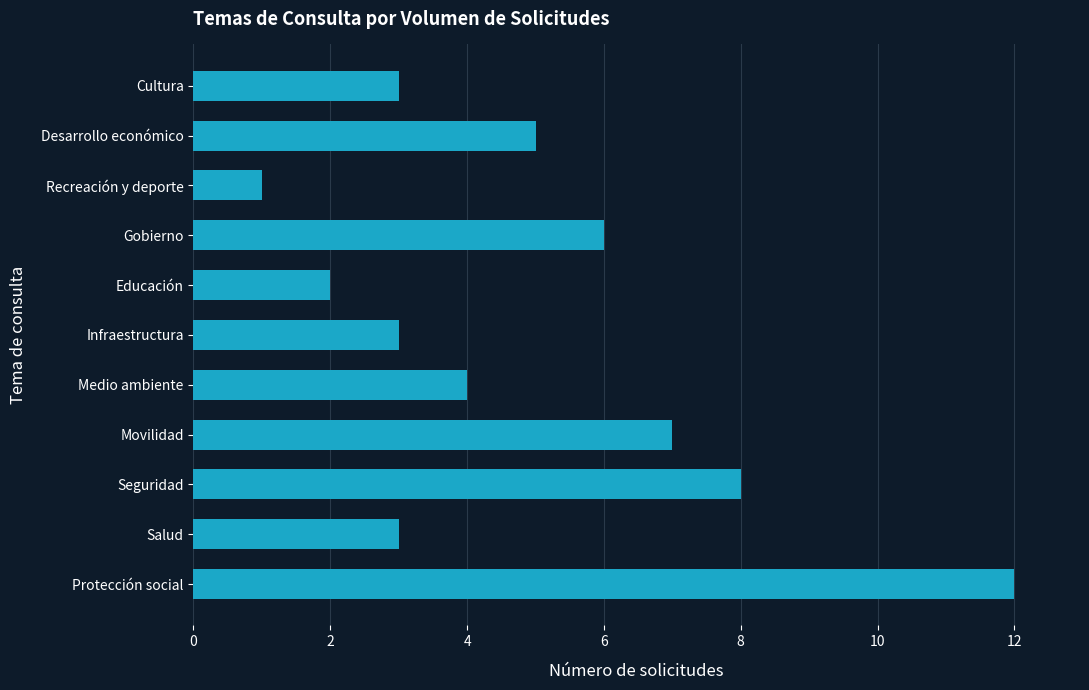

What is the minimum value shown in the chart?

1